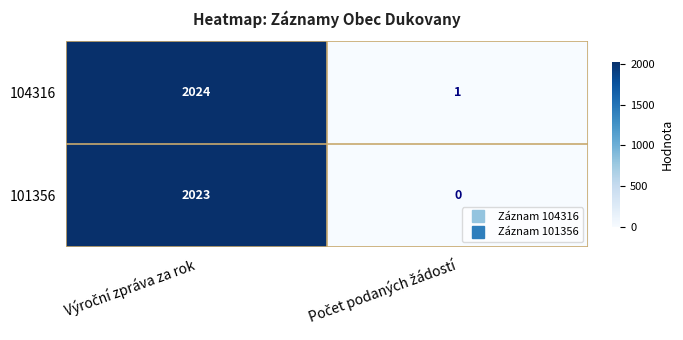

Reading right to left, list all the values displayed in this chart.

104316: 1	2024
101356: 0	2023